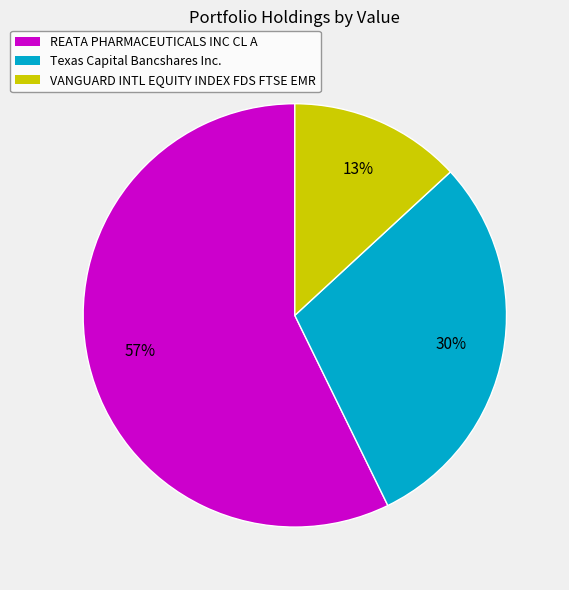

To the nearest percent, what is the difference between the largest and smallest slice percentages?

44%